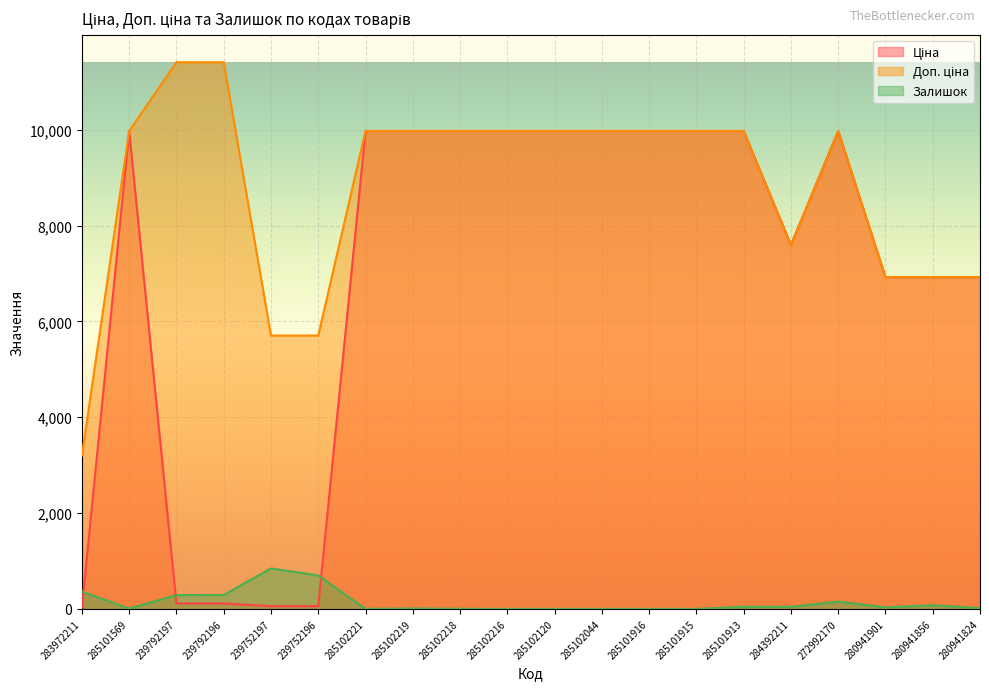

The value of Залишок at 239792196 is 509.1. True or false?

False